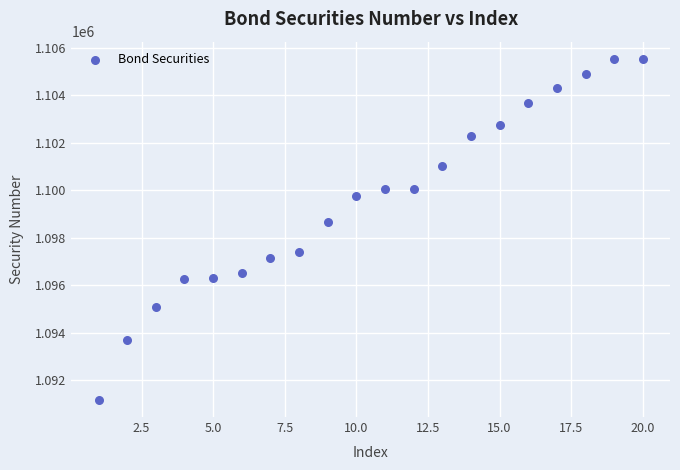

What is the range of Y values (max minus min)?

14379